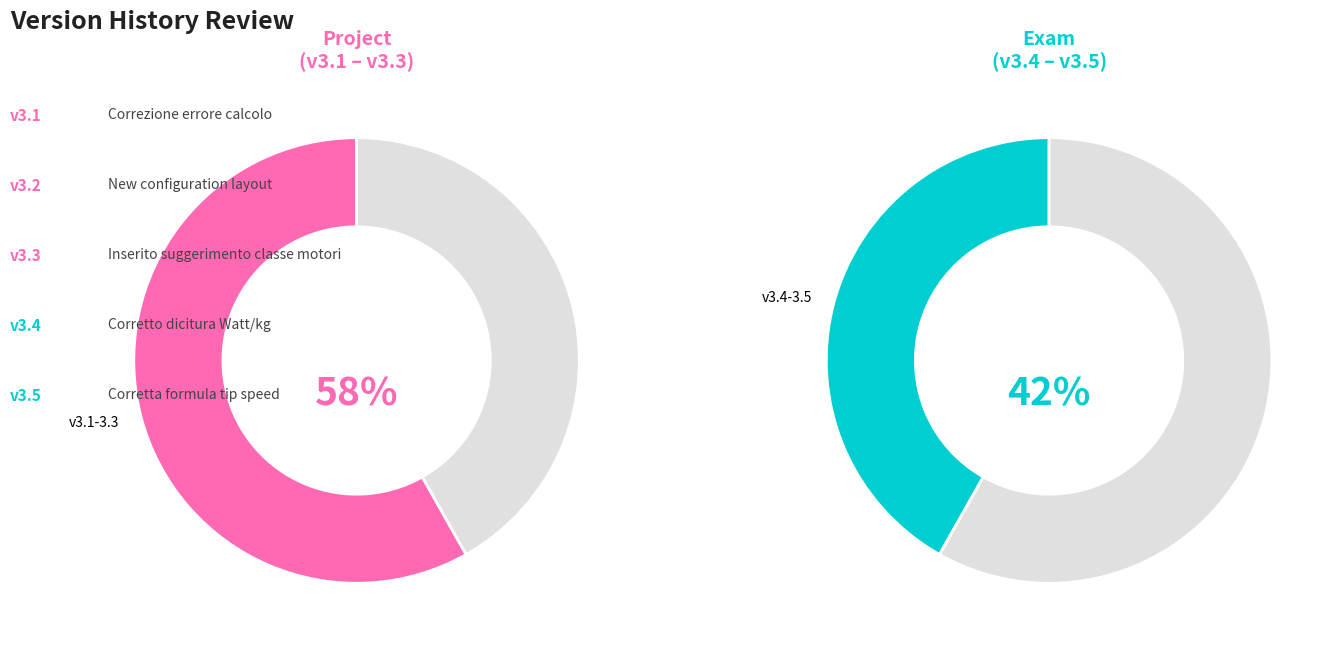

True or false: Corretta formula tip speed accounts for 9% of the total.

False